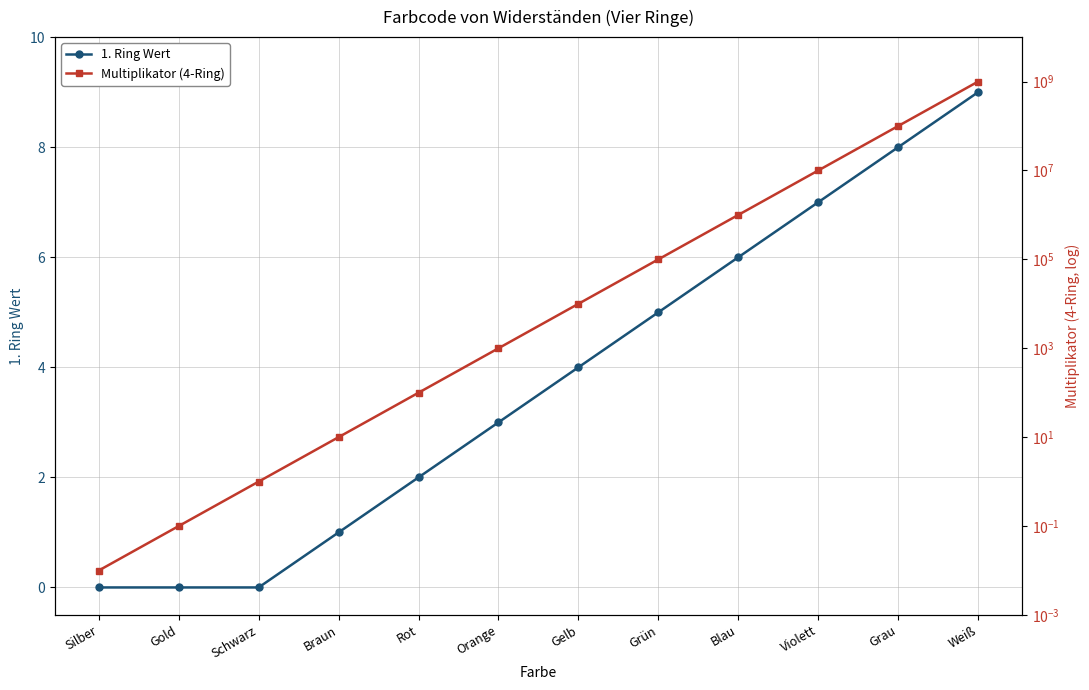

What is the value of the 1. Ring Wert point at the 8th from the left?

5